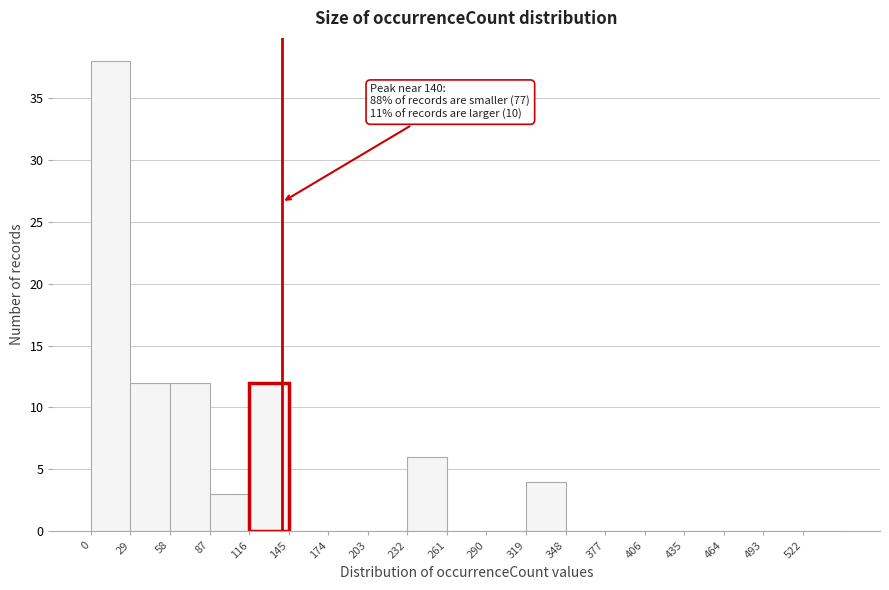

Which range on the x-axis has the tallest bar?

0 to 29